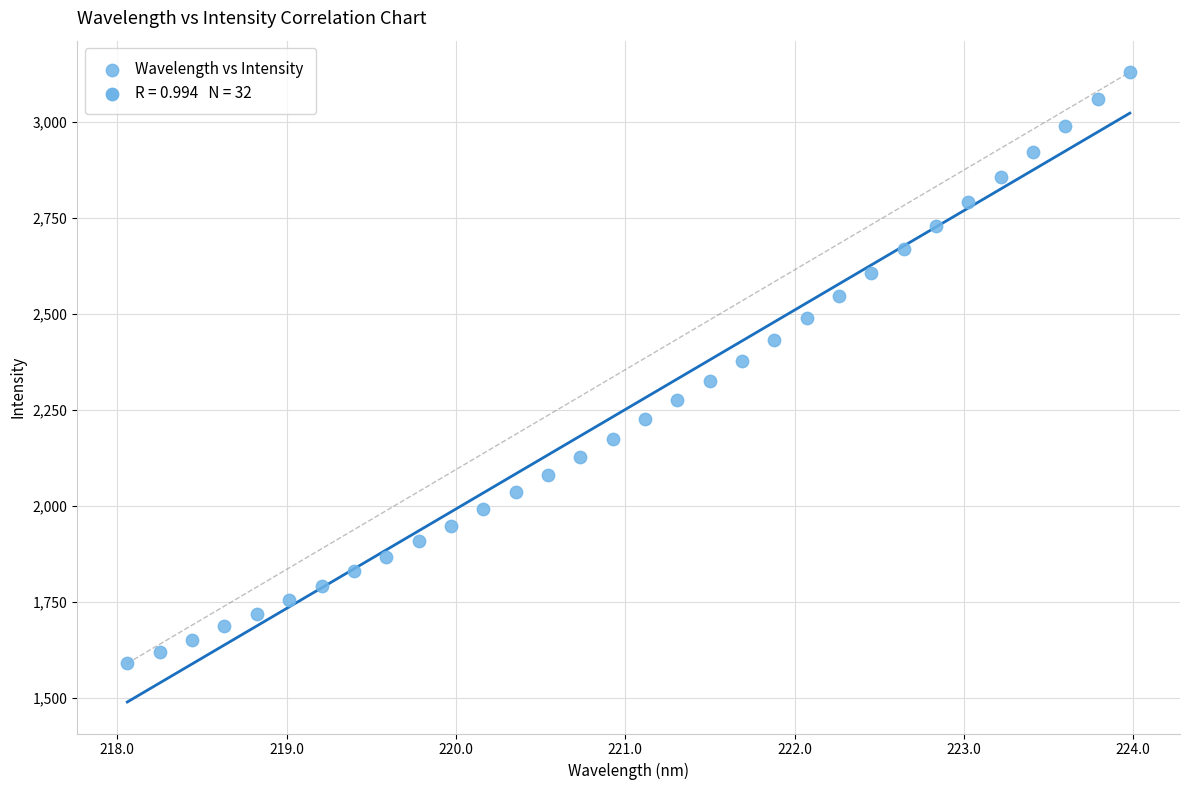

What is the range of X values (max minus min)?

5.9